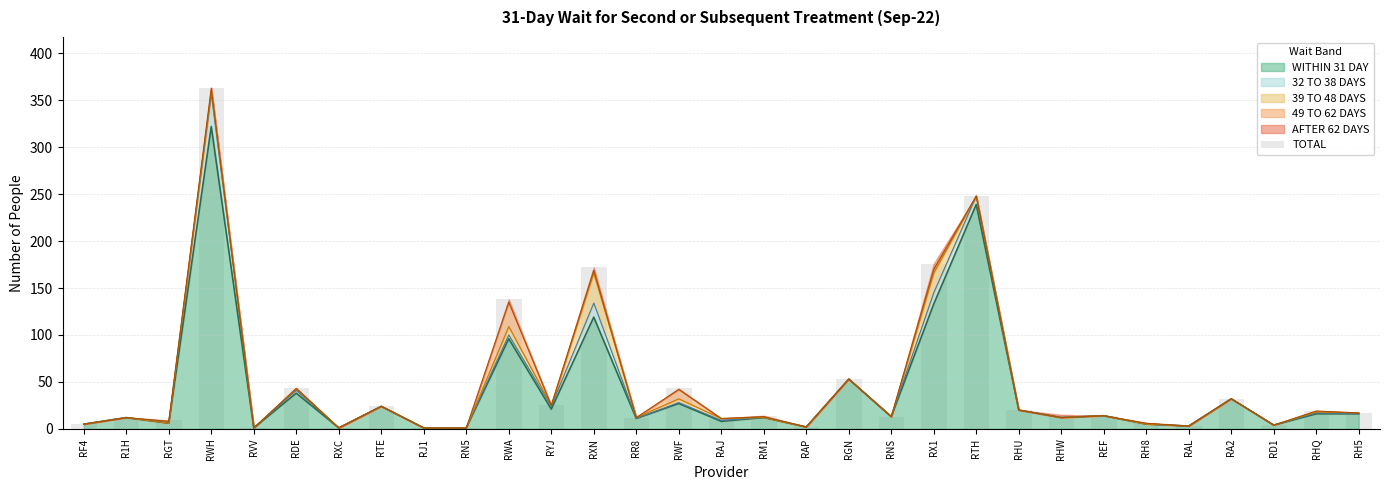

Reading left to right, extract all data points from this chart.

5	12	9	363	1	43	1	24	1	1	138	25	172	12	43	11	14	2	53	13	176	248	20	15	14	6	3	32	4	19	17